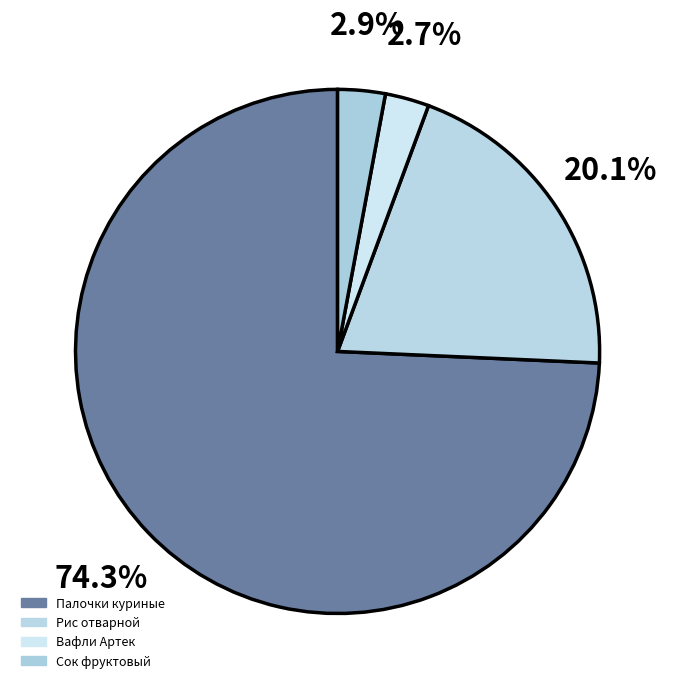

Count the number of slices in the pie.

4